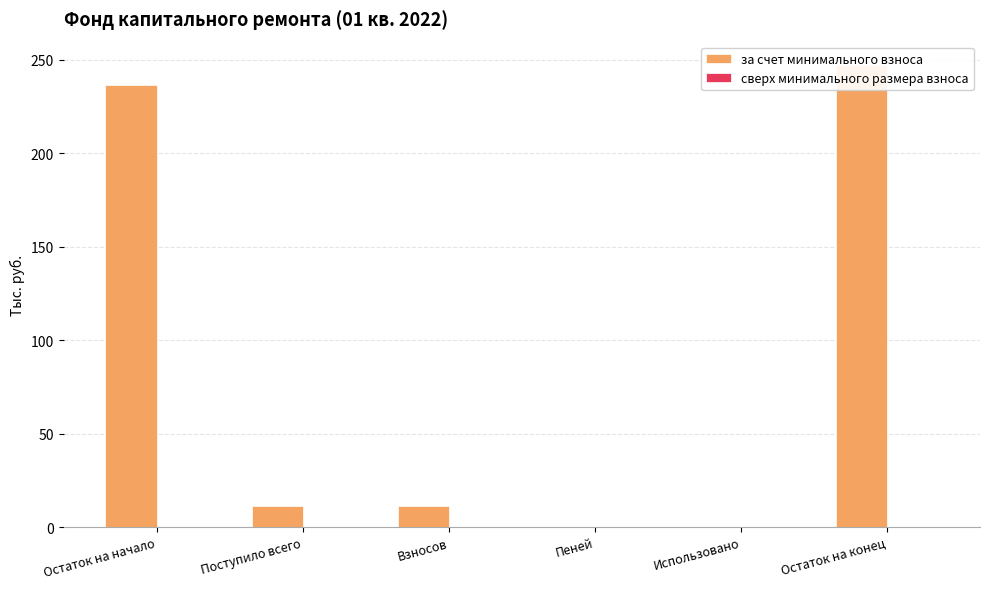

Rank the series at Остаток на конец from lowest to highest value.

сверх минимального размера взноса, за счет минимального взноса